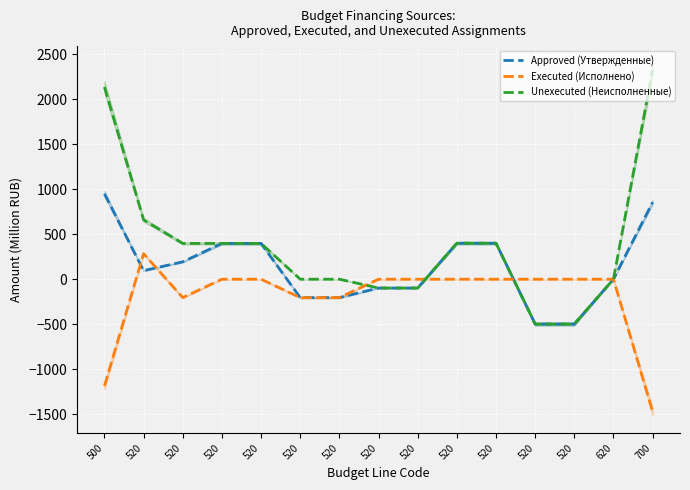

Which label corresponds to the largest value in the chart?

700